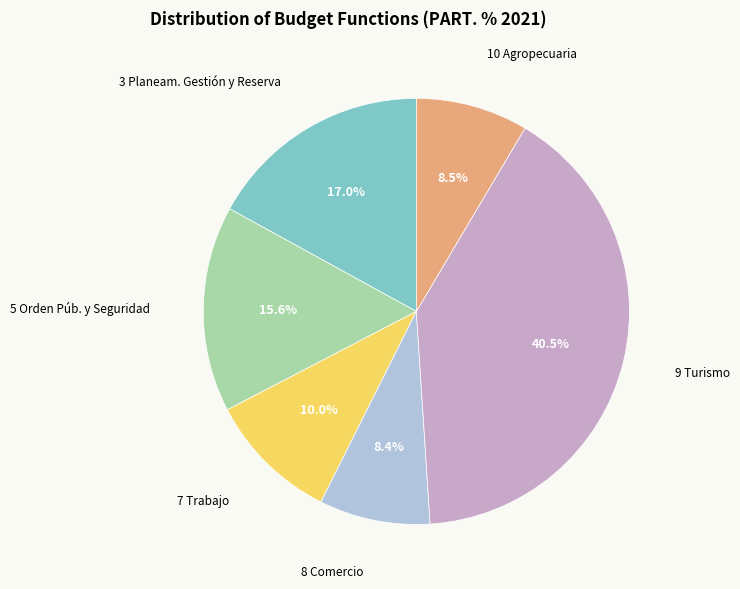

Is there a majority slice in this chart?

No